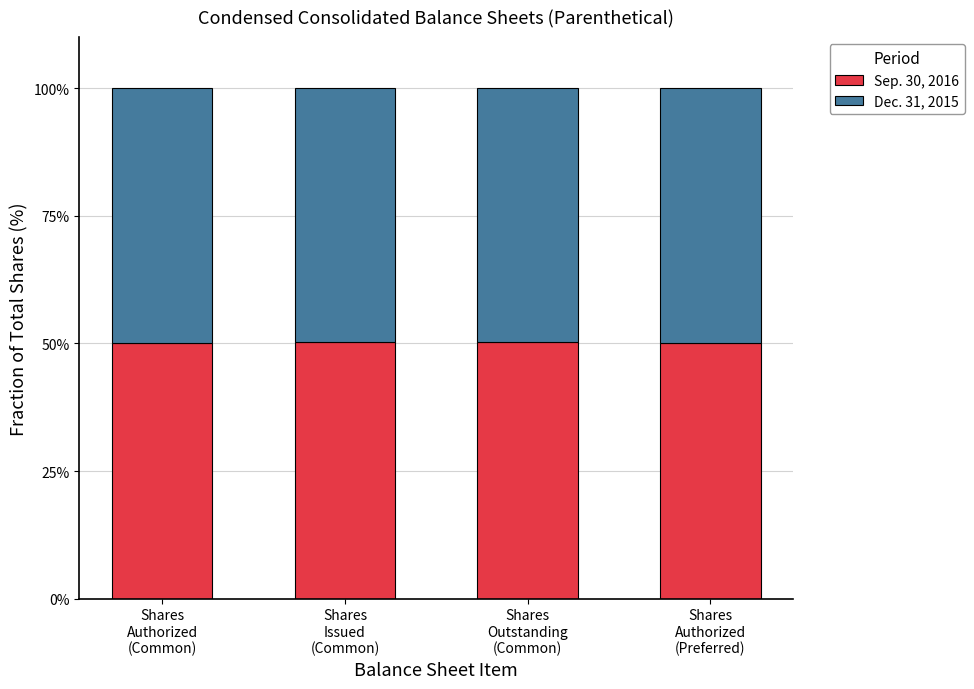

Are the bars horizontal?

No